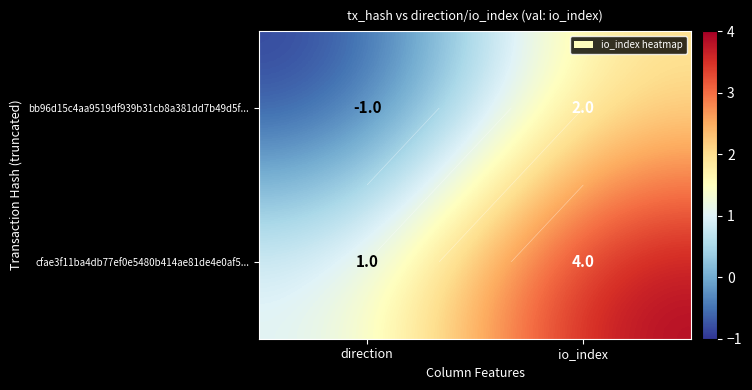

Rank the series by their maximum value, from highest to lowest.

cfae3f11ba4db77ef0e5480b414ae81de4e0af5..., bb96d15c4aa9519df939b31cb8a381dd7b49d5f...